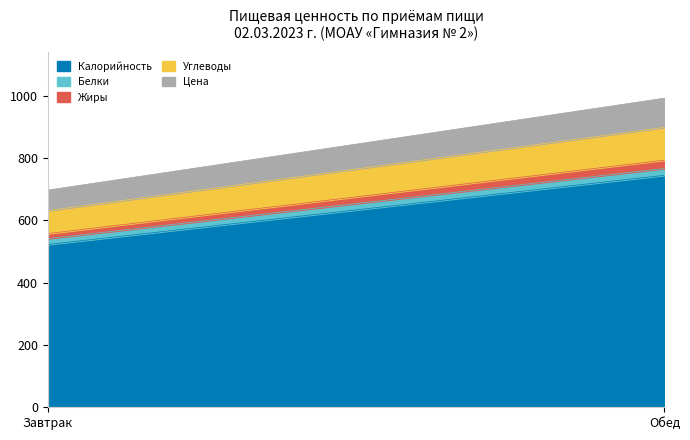

What is the difference between the maximum and minimum values in the Жиры series?

10.5